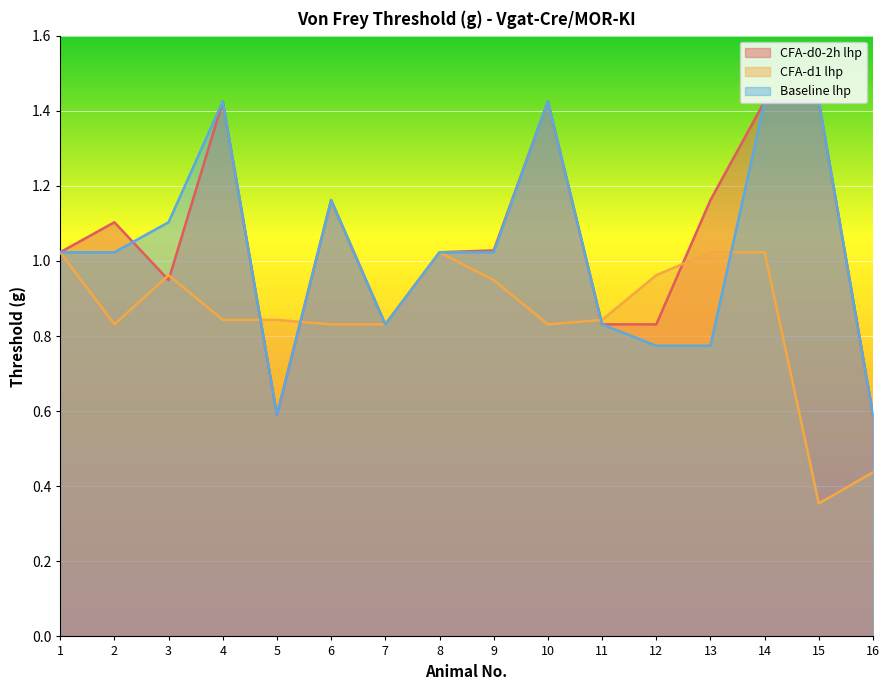

What is the value of the CFA-d0-2h lhp point at the 16th from the left?

0.6